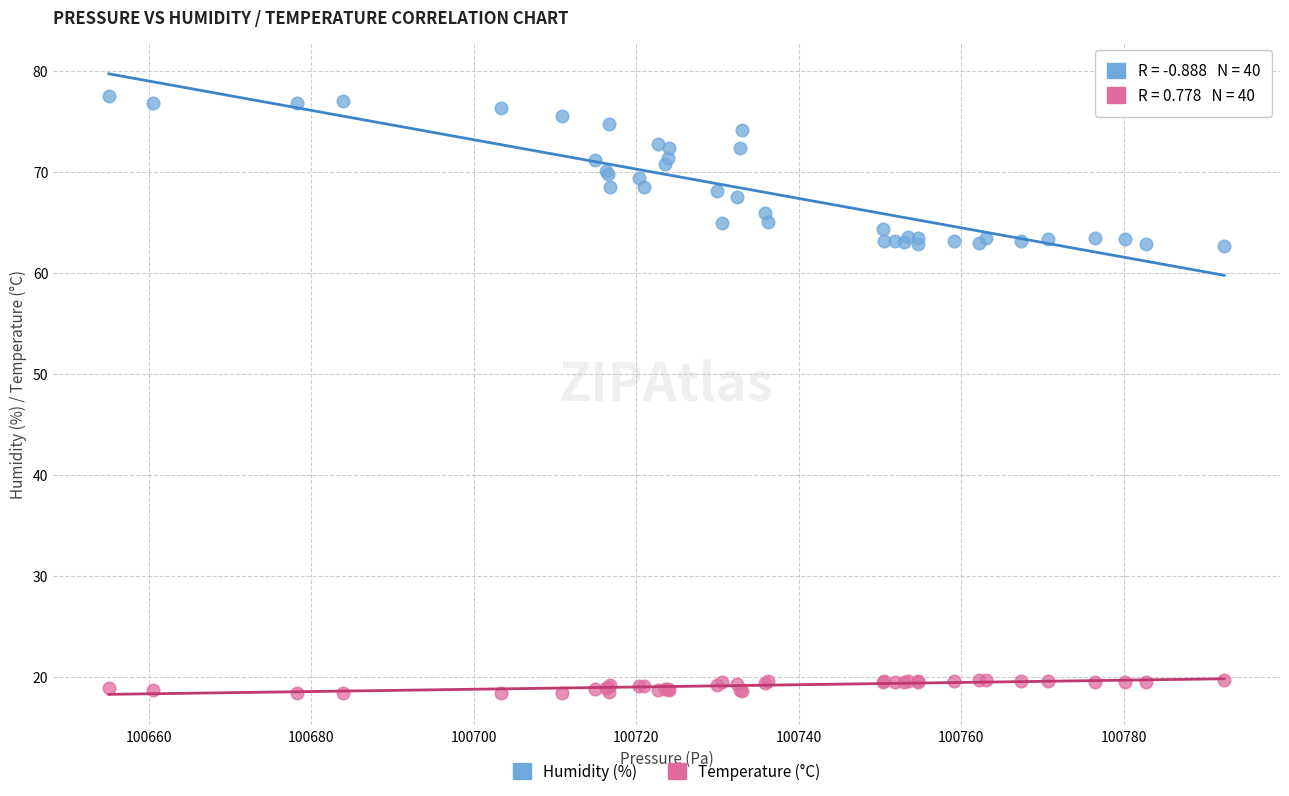

Which series reaches the minimum Y coordinate?

Temperature (°C)